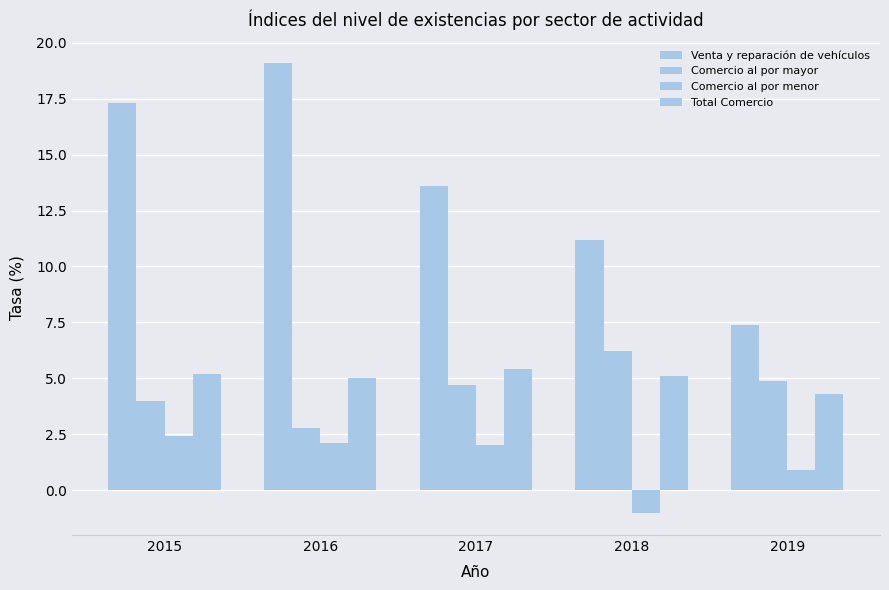

Which series has the largest total across all categories?

Venta y reparación de vehículos